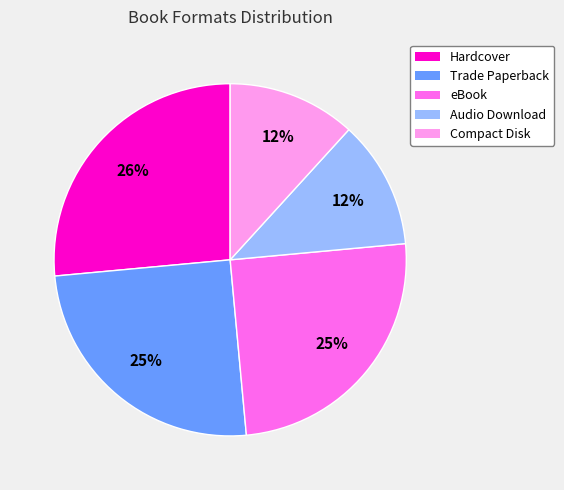

True or false: Audio Download accounts for 12% of the total.

True